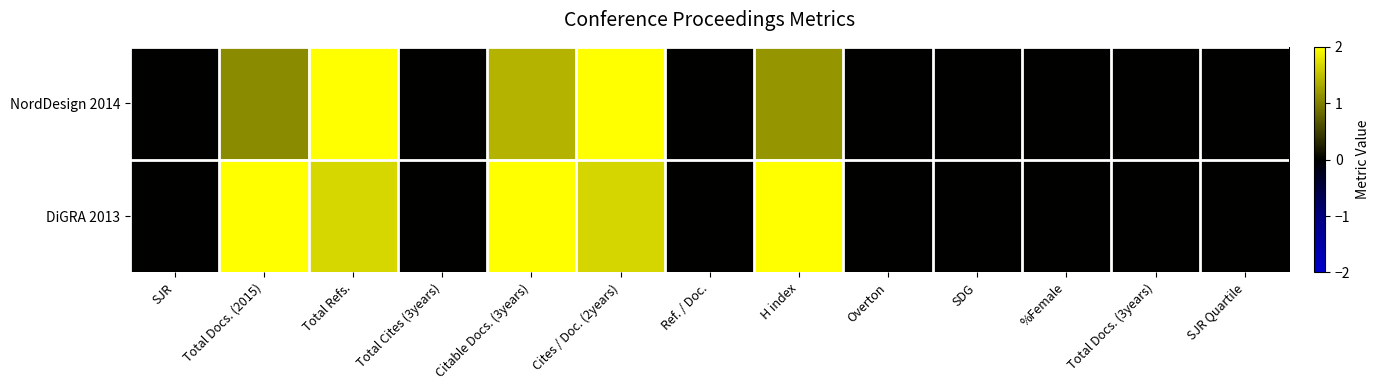

At which category is the sum across all series the highest?

Total Refs.